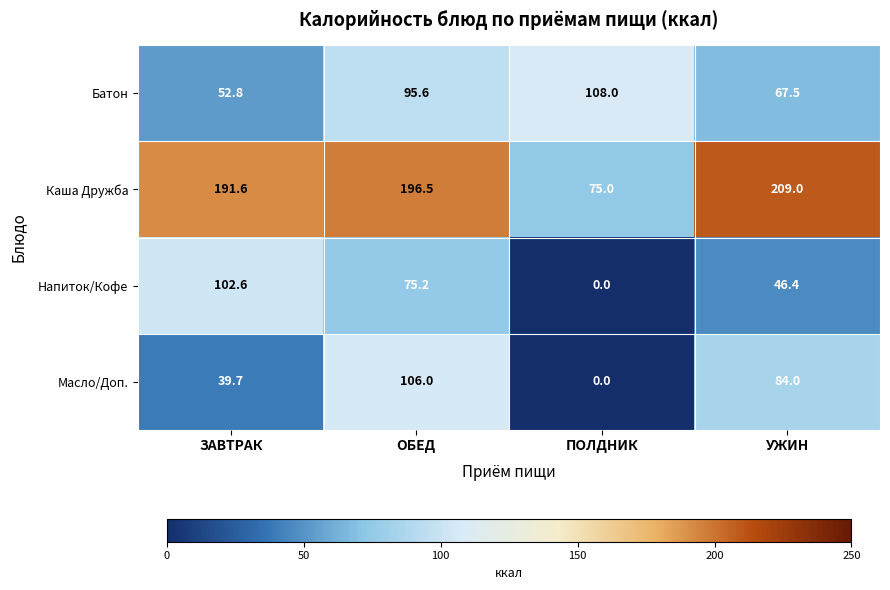

The Напиток/Кофе series shows 55.9 at ПОЛДНИК. True or false?

False